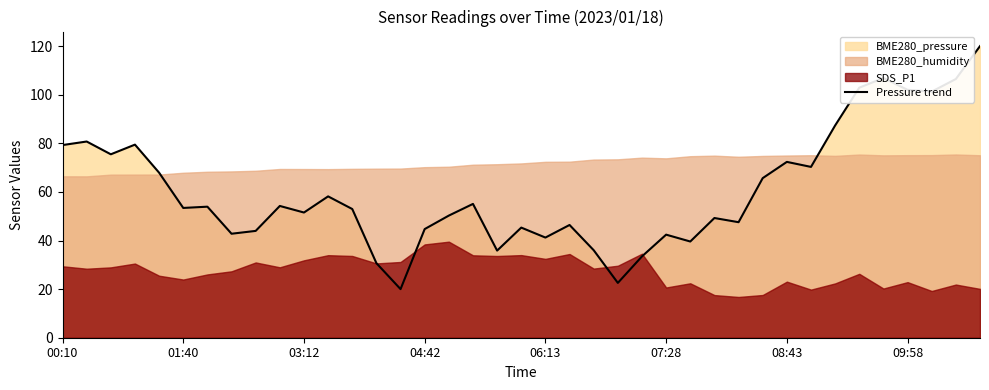

What is the maximum value for Pressure trend?

120.0